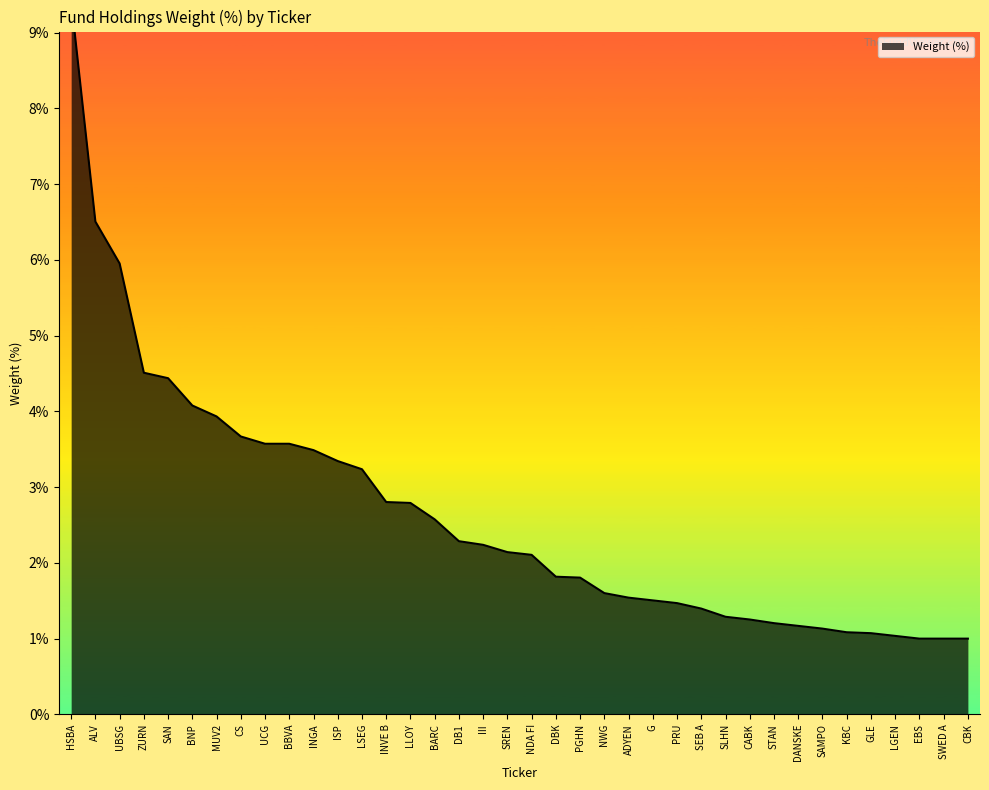

List the labels in order of value, largest first.

HSBA, ALV, UBSG, ZURN, SAN, BNP, MUV2, CS, UCG, BBVA, INGA, ISP, LSEG, INVE B, LLOY, BARC, DB1, III, SREN, NDA FI, DBK, PGHN, NWG, ADYEN, G, PRU, SEB A, SLHN, CABK, STAN, DANSKE, SAMPO, KBC, GLE, LGEN, EBS, SWED A, CBK